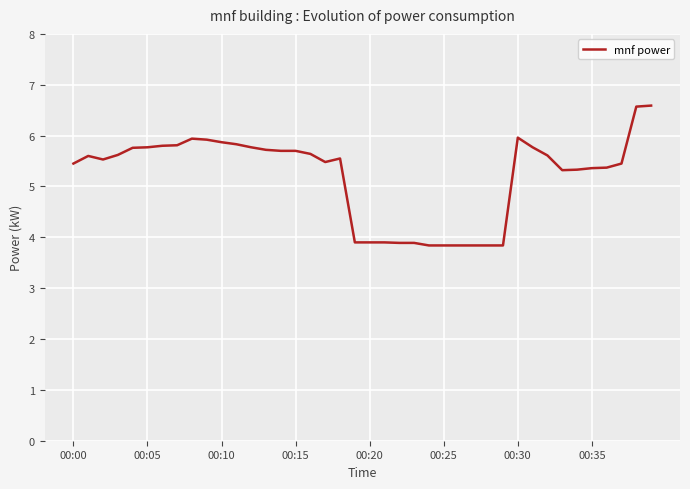

What is the minimum value shown in the chart?

3.8